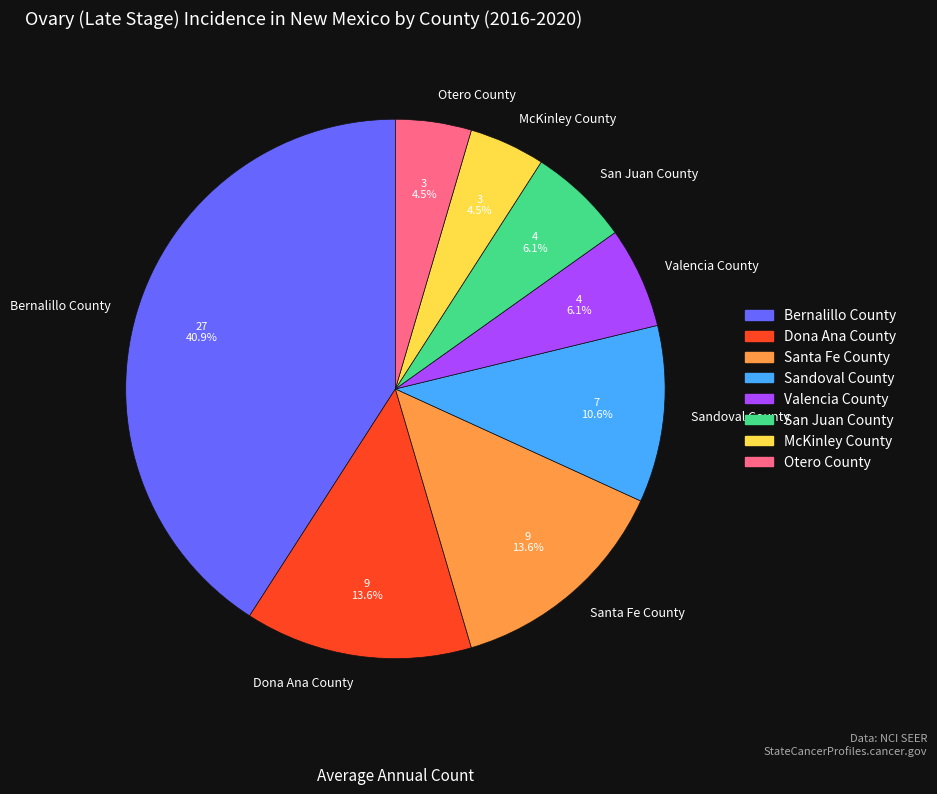

To the nearest percent, what is the difference between the McKinley County and Santa Fe County slice percentages?

9%